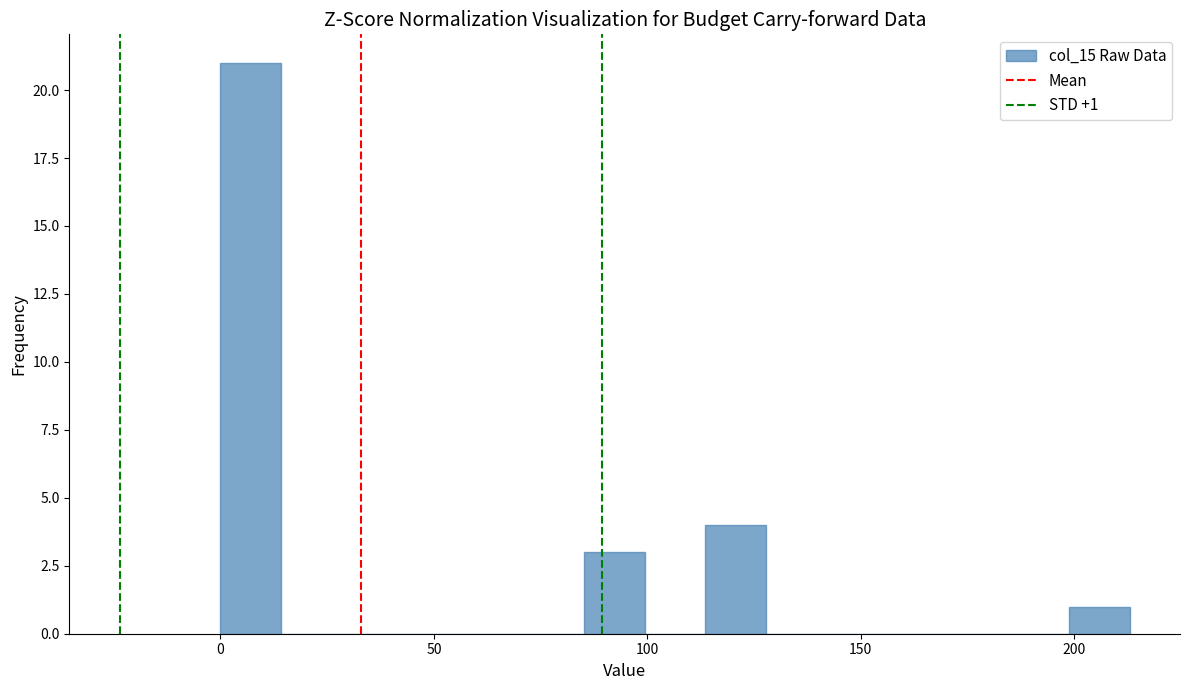

Read against the x-axis, roughly where is the centre of the tallest bar?

5